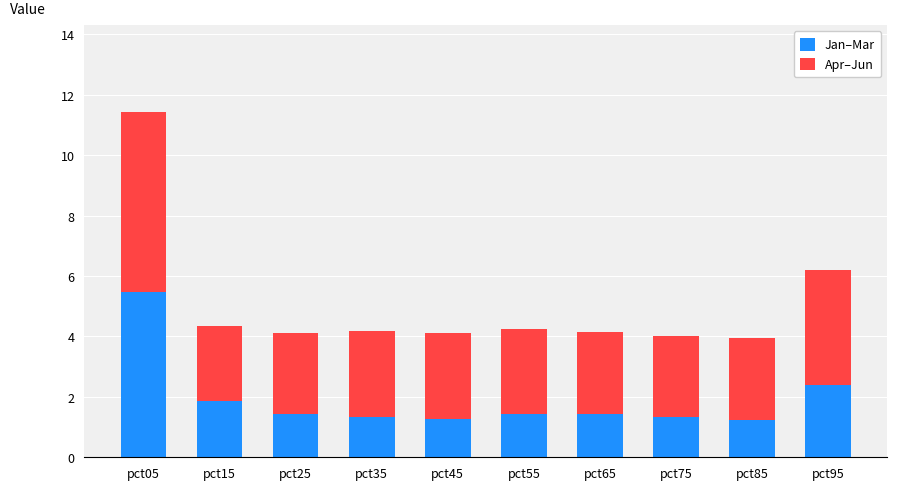

What is the highest value of the Jan–Mar series?

5.5